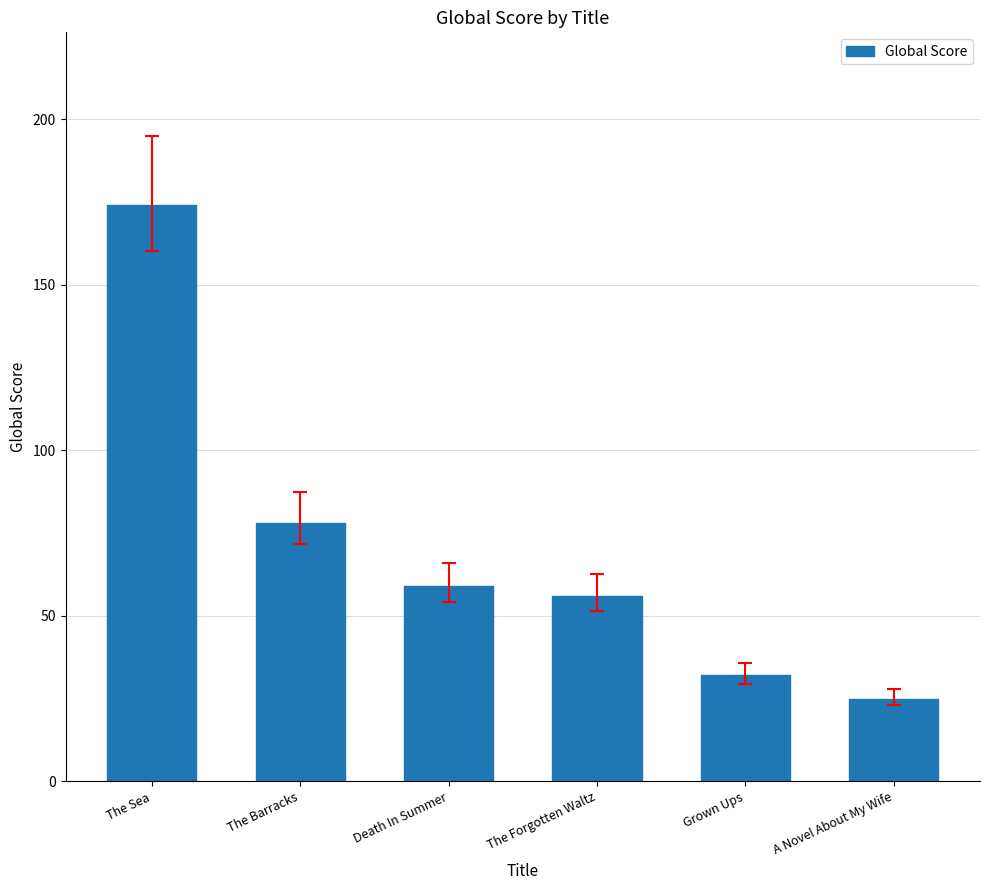

True or false: the data shows 174 at The Sea.

True